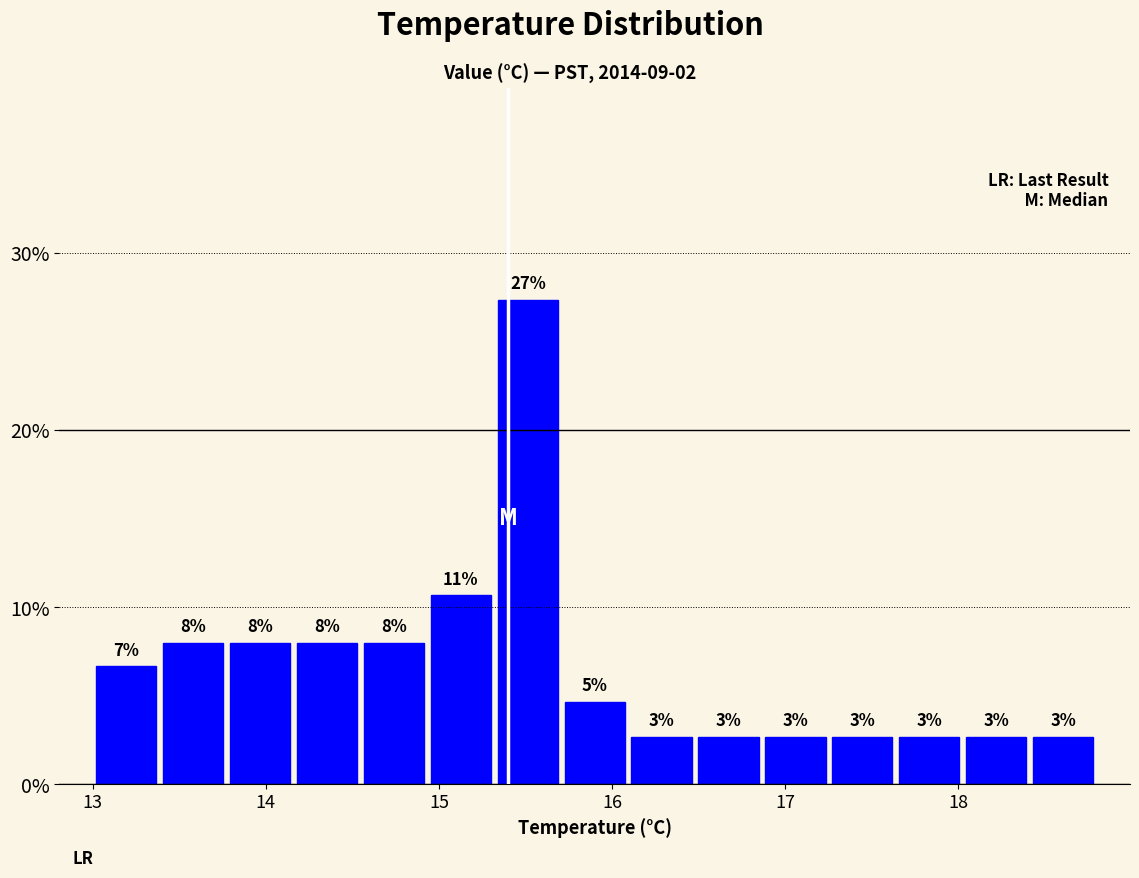

Around what value on the x-axis is the tallest bar? Give the approximate position of its centre, as read against the axis.

15.5